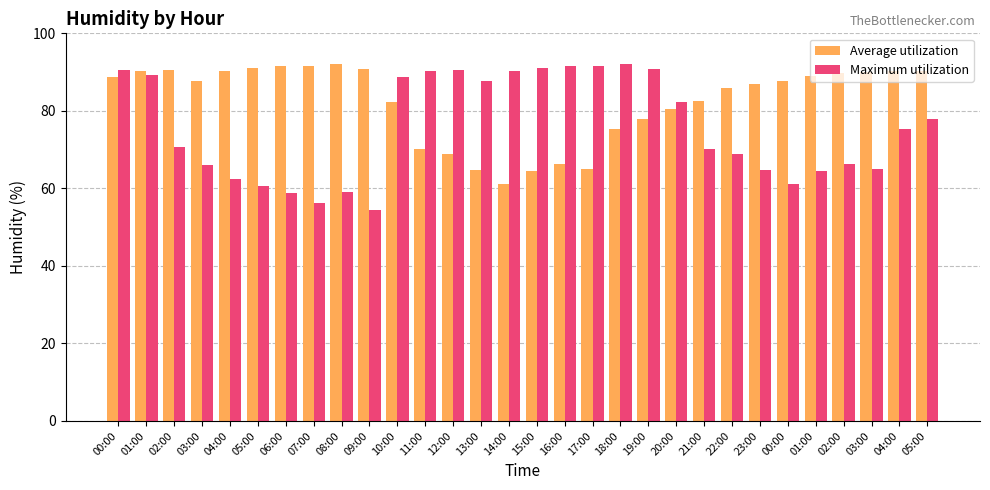

How many bars are there in total?

60